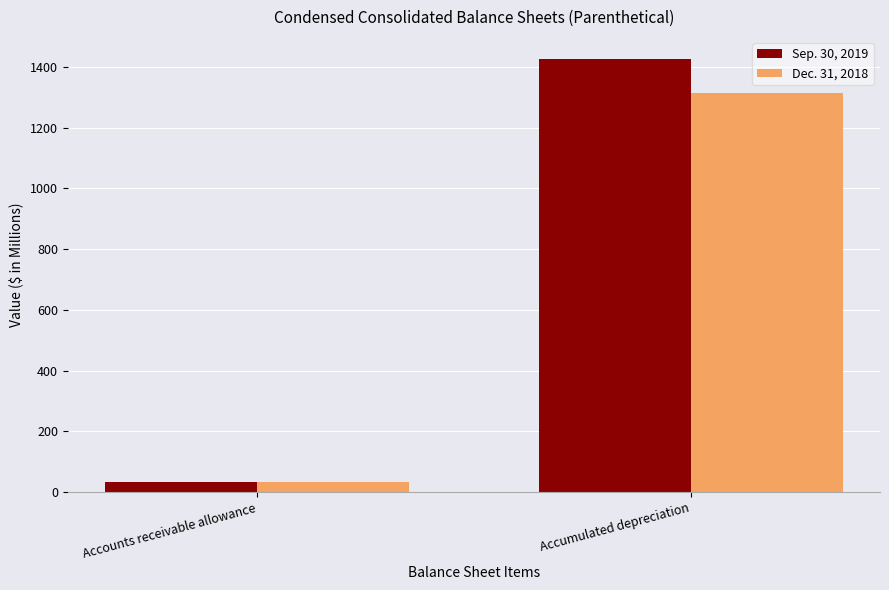

Which series has the largest total across all categories?

Sep. 30, 2019